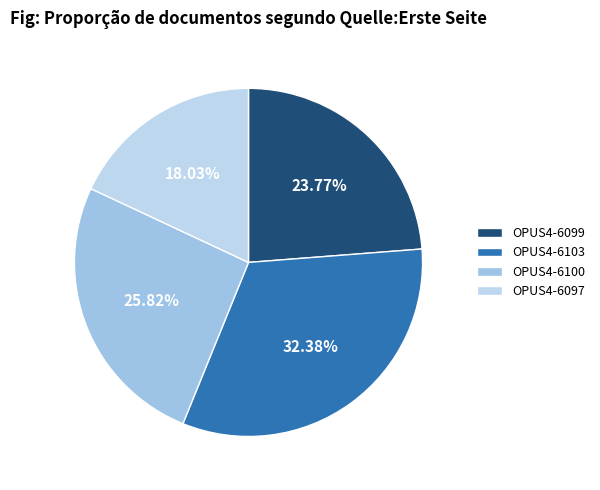

To the nearest percent, what is the difference between the largest and smallest slice percentages?

14%